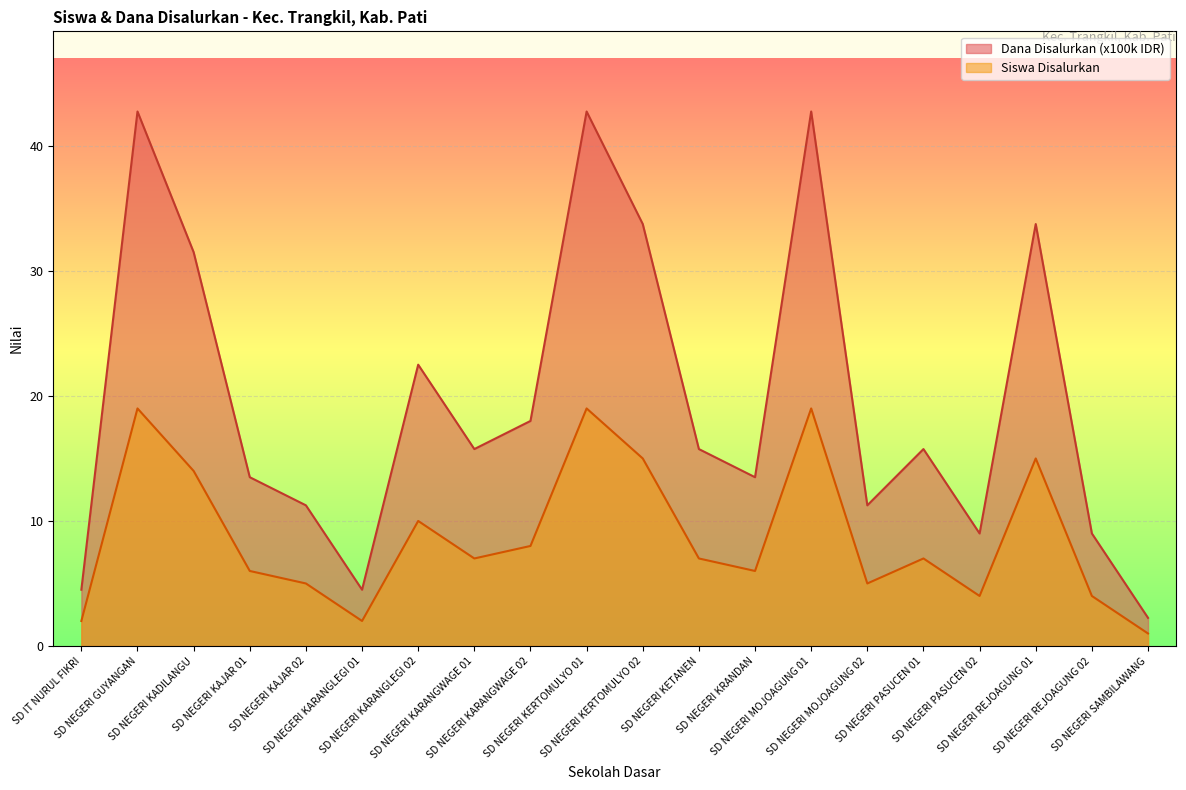

What value does the Dana Disalurkan (100k) series have at SD NEGERI GUYANGAN?

19.0